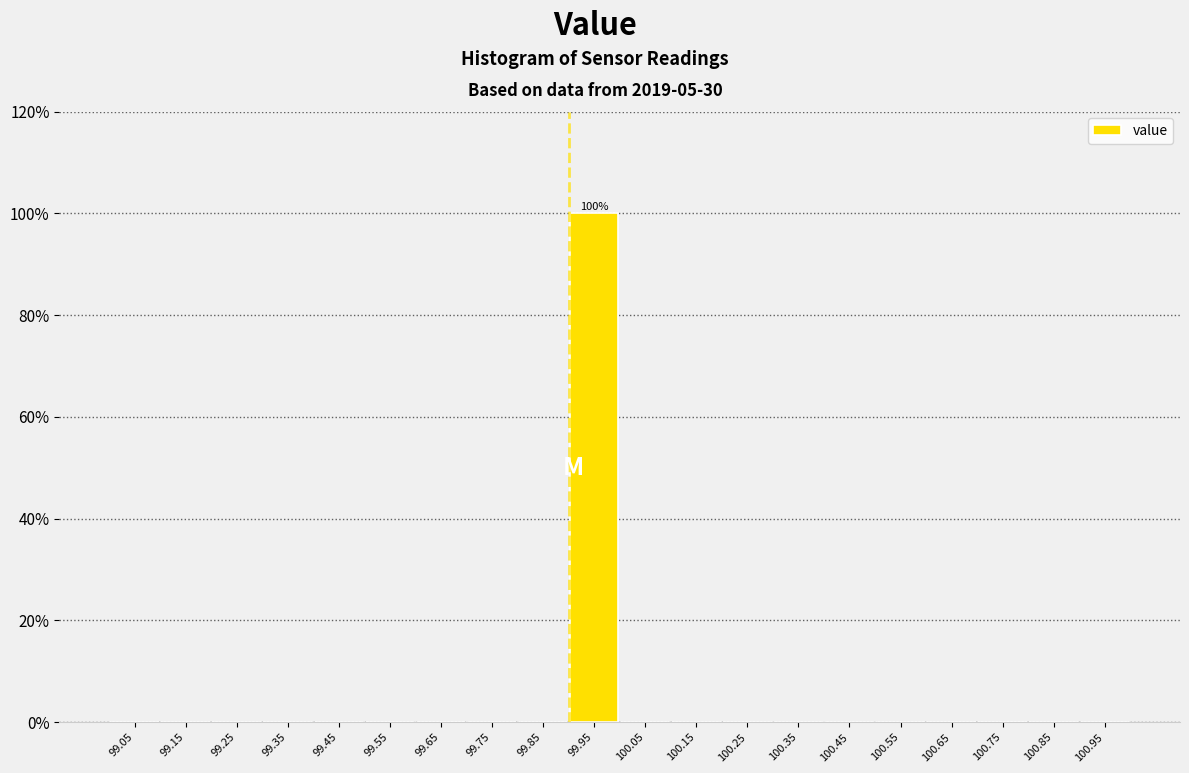

Over which range of the x-axis is the bar tallest?

99.9 to 100.0